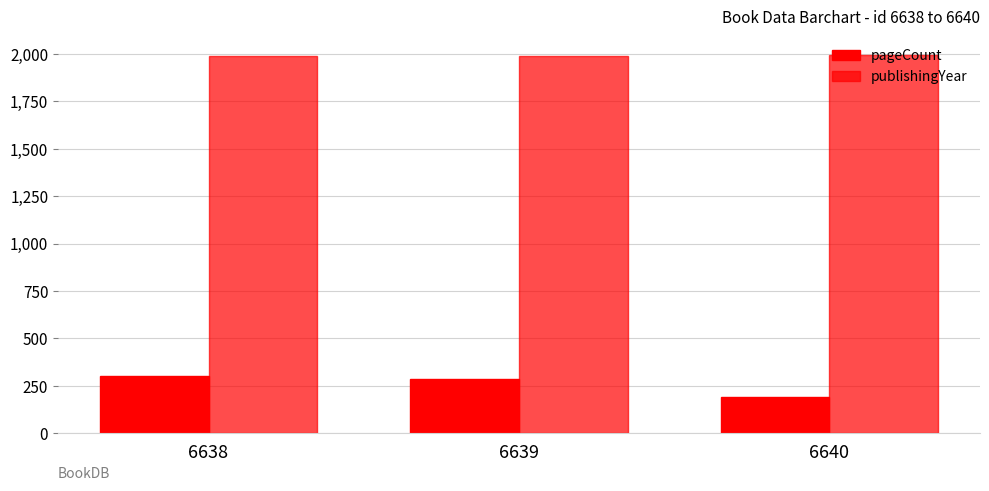

Are the bars horizontal?

No